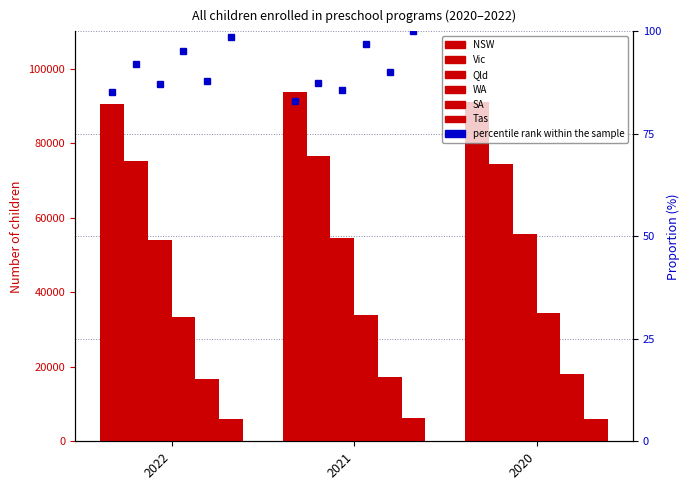

What is the total value across all series at 2021?

282332